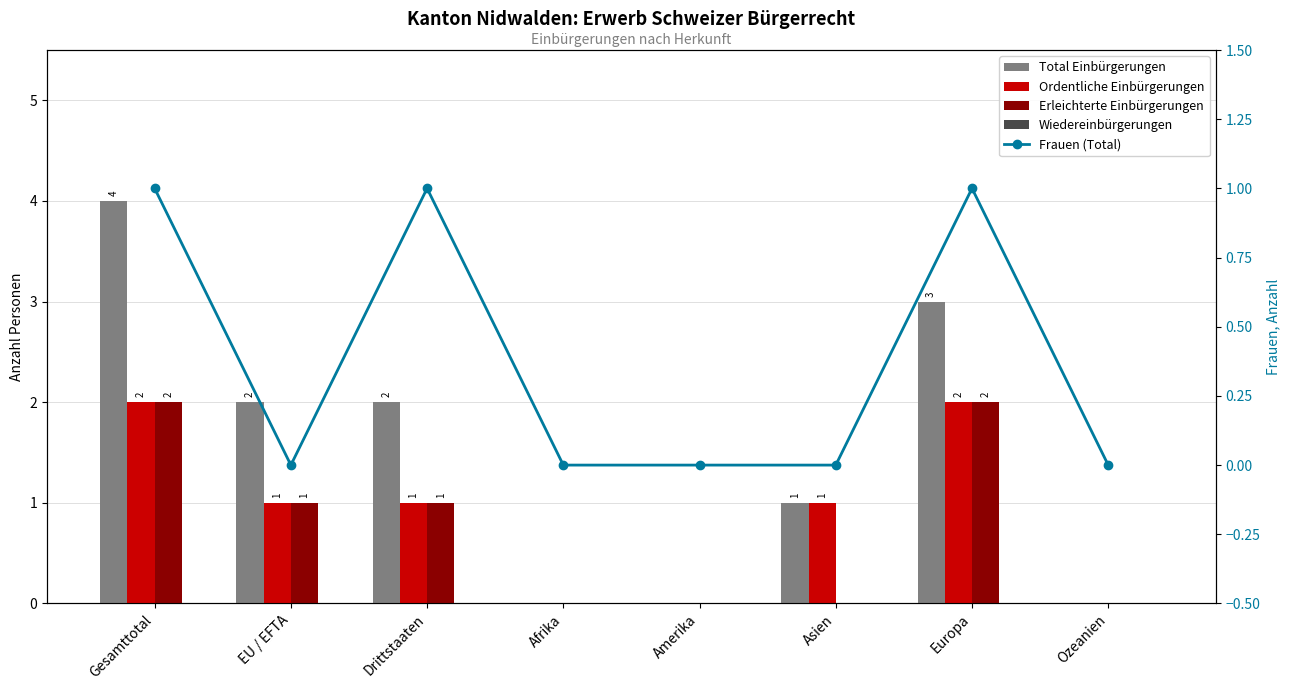

Rank the categories by Frauen (Total) value from highest to lowest.

Gesamttotal, Drittstaaten, Europa, EU / EFTA, Afrika, Amerika, Asien, Ozeanien